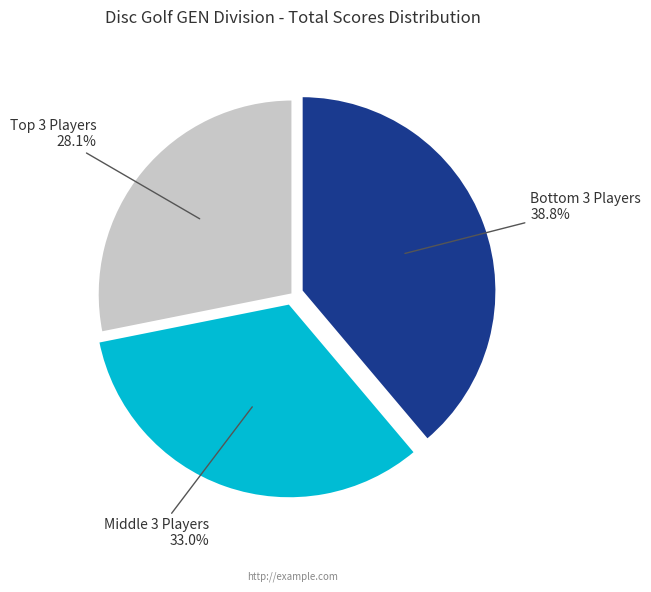

Is there any slice that represents more than half of the pie?

No